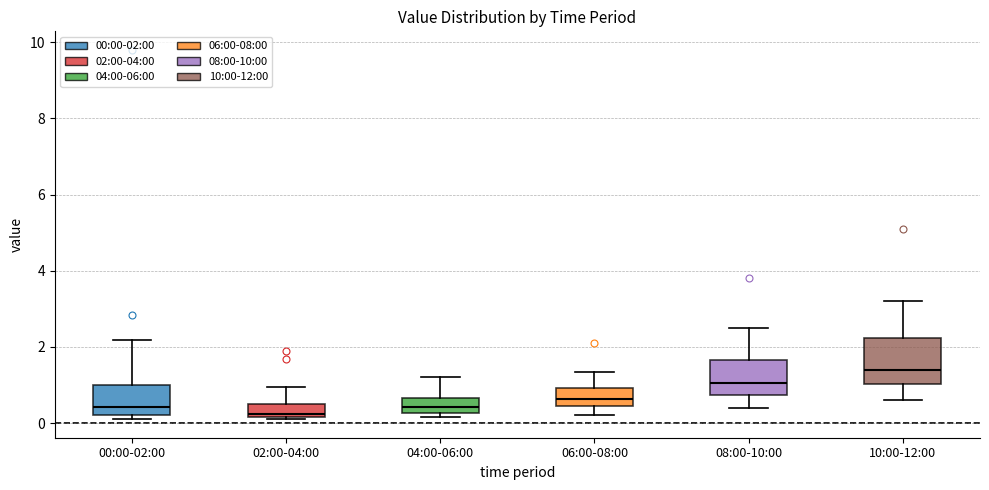

Reading left to right, transcribe this box plot: for each box, give where its median line is, the range the box spans, and where its two whiskers end, as read against the y-axis. The values are not printed on the chart, so give them approximately, as read against the axis.

00:00-02:00: median 0.4, box 0.2 to 1.0, whiskers 0.2 (just below the box's lower edge) to 2.2
02:00-04:00: median 0.2 (just above the box's lower edge), box 0.2 to 0.6, whiskers 0.2 to 1.0
04:00-06:00: median 0.4, box 0.2 to 0.6, whiskers 0.2 (just below the box's lower edge) to 1.2
06:00-08:00: median 0.6, box 0.4 to 1.0, whiskers 0.2 to 1.4
08:00-10:00: median 1.0, box 0.8 to 1.6, whiskers 0.4 to 2.6
10:00-12:00: median 1.4, box 1.0 to 2.2, whiskers 0.6 to 3.2